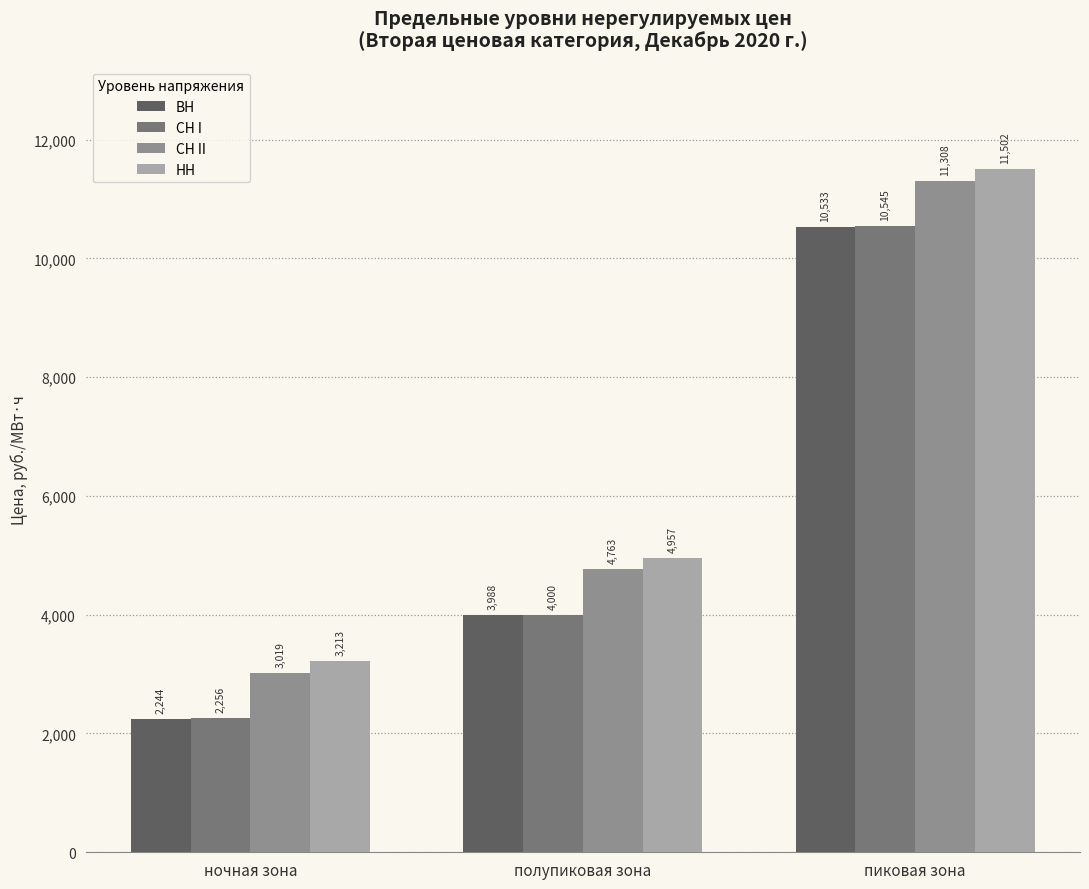

The value of СН I at ночная зона is 539.9. True or false?

False